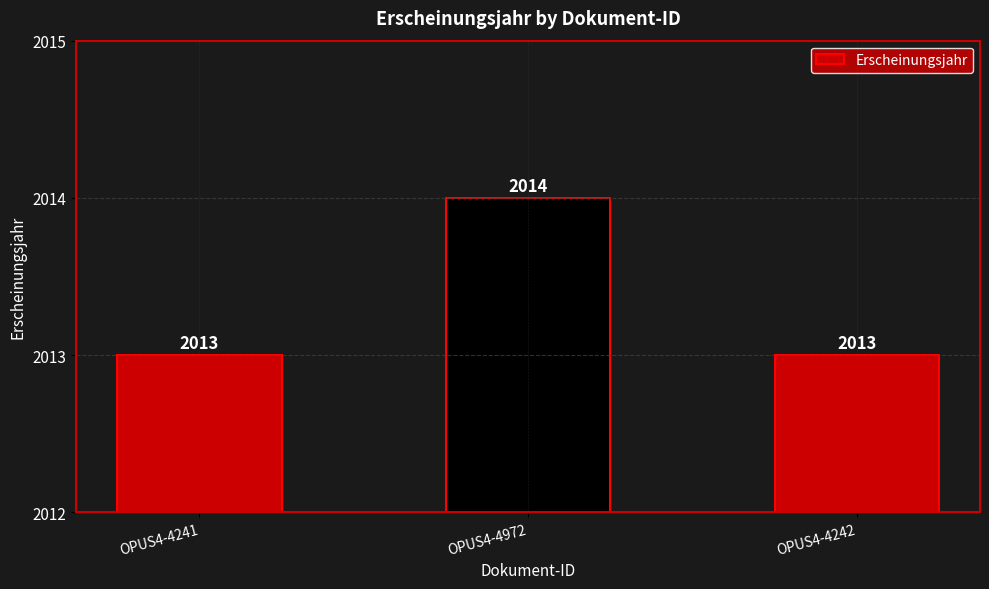

Between OPUS4-4241 and OPUS4-4972, which is larger?

OPUS4-4972